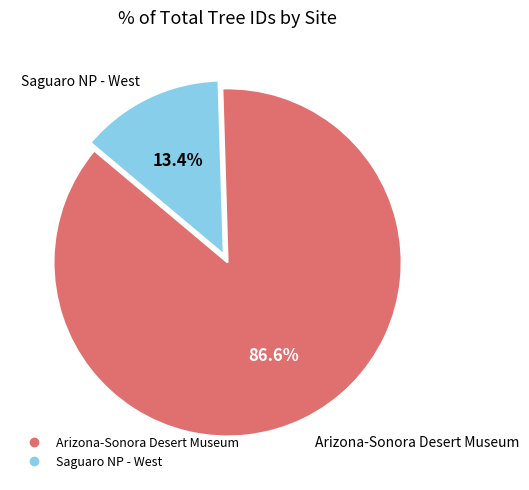

Which slice represents more than half of the pie?

Arizona-Sonora Desert Museum